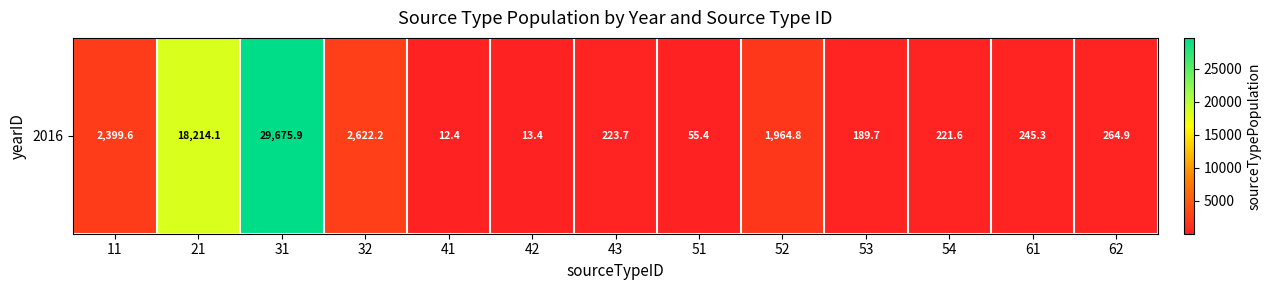

What is the ratio of the value at 21 to the value at 11?

7.6